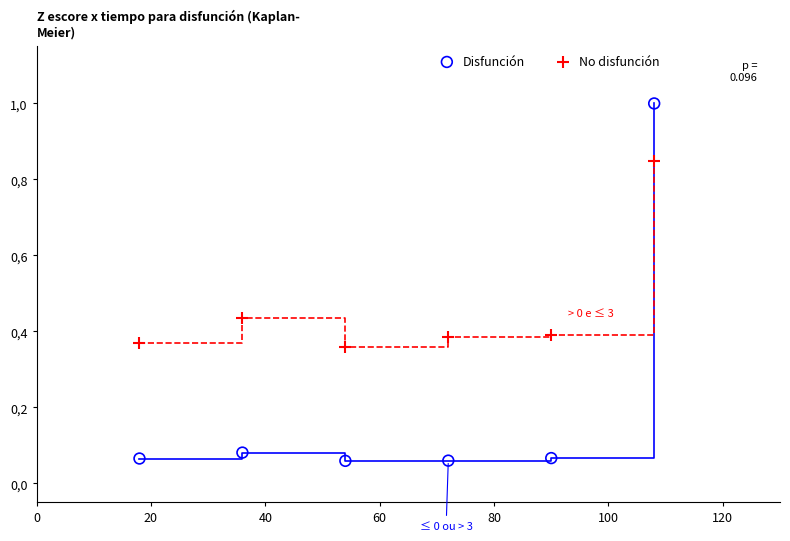

What are all the series names shown in the legend?

Disfunción, No disfunción